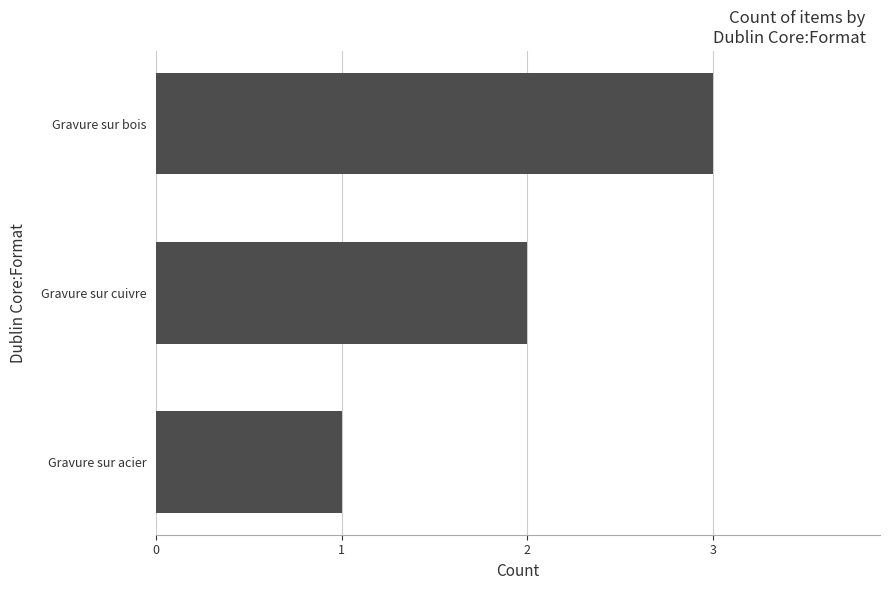

Read the value at Gravure sur bois.

3